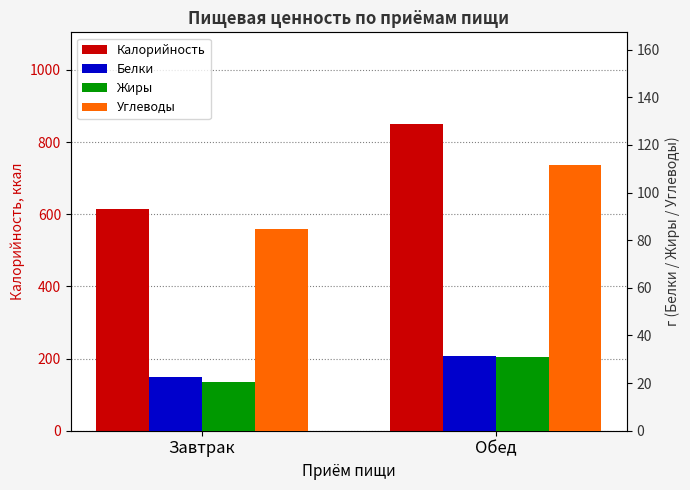

What is the value of the Жиры bar at the 1st from the left?

20.4